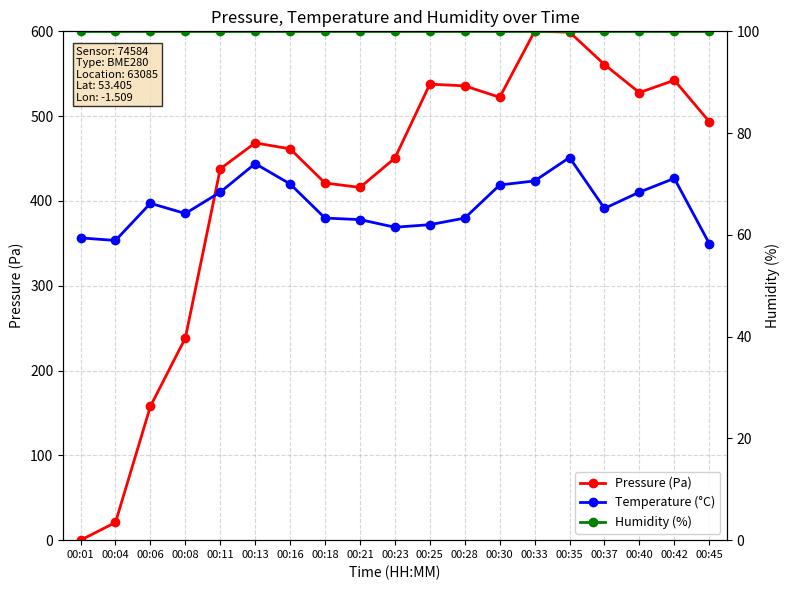

What is the average value of the Pressure (Pa) series?

420.6